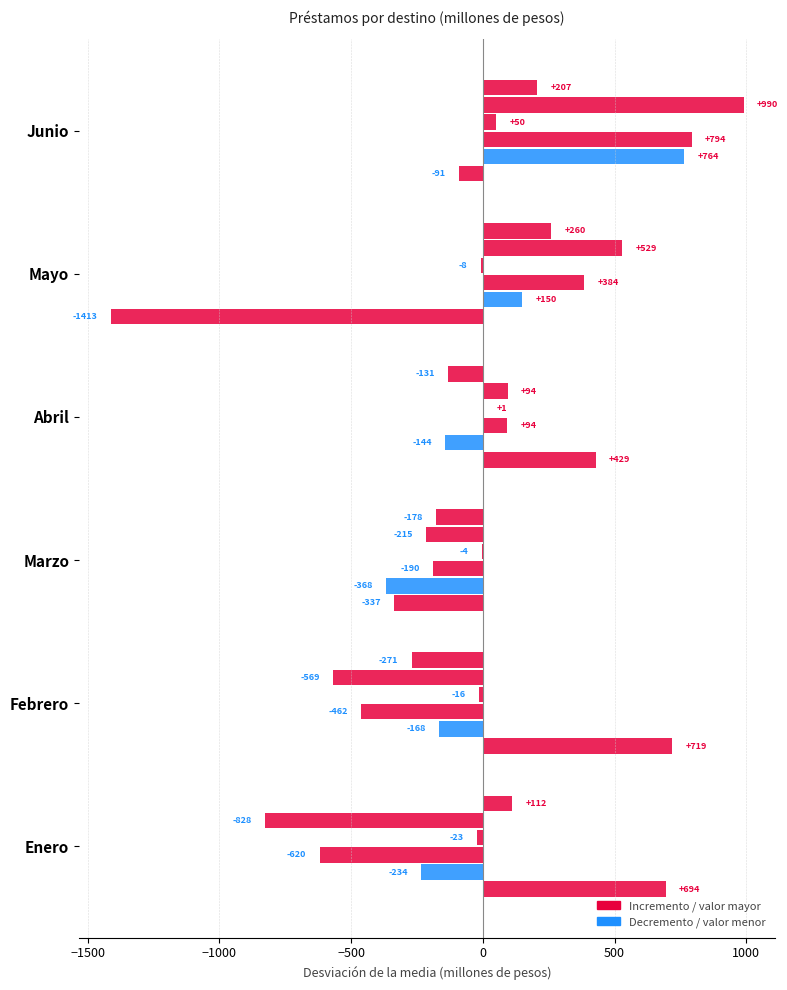

How many data points does each series have?

6